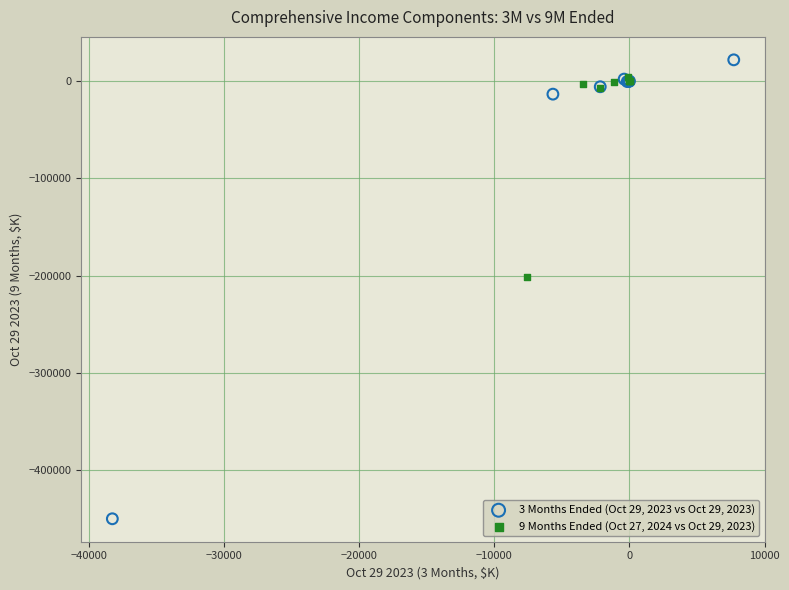

Which series reaches the minimum Y coordinate?

3 Months Ended (Oct 29, 2023 vs Oct 29, 2023)